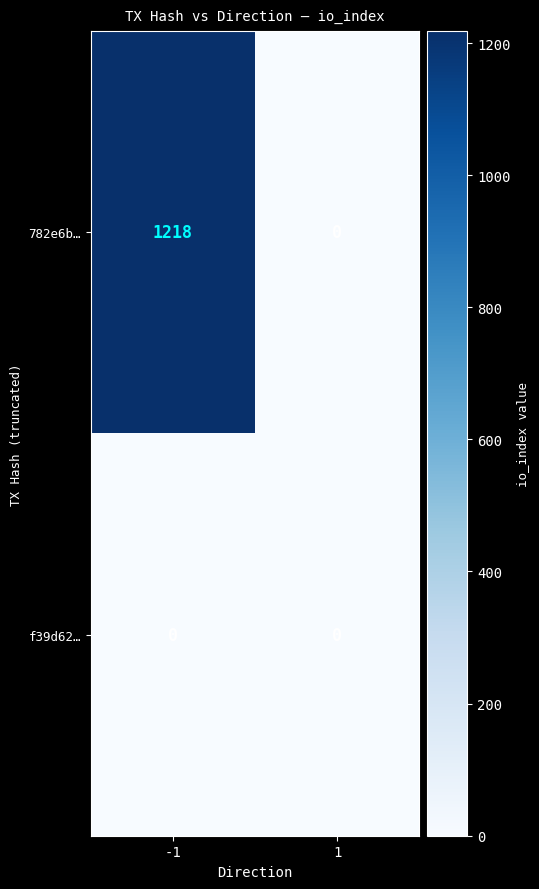

What is the sum of the 782e6b… values at 1 and -1?

1218